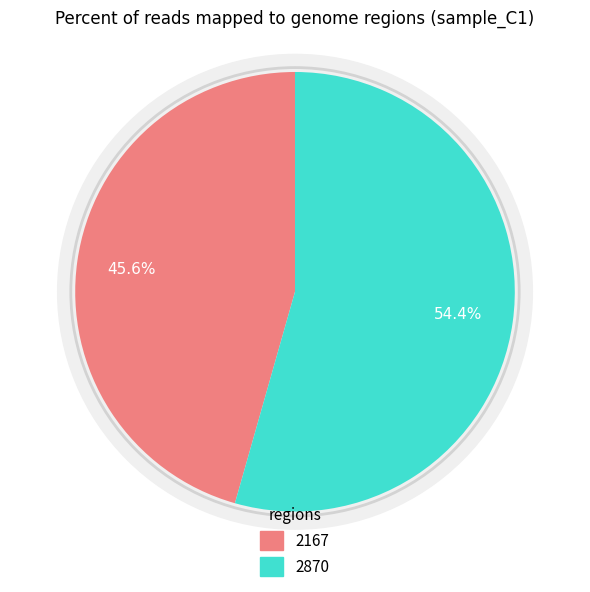

To the nearest percent, what percentage of the pie is 2167?

46%